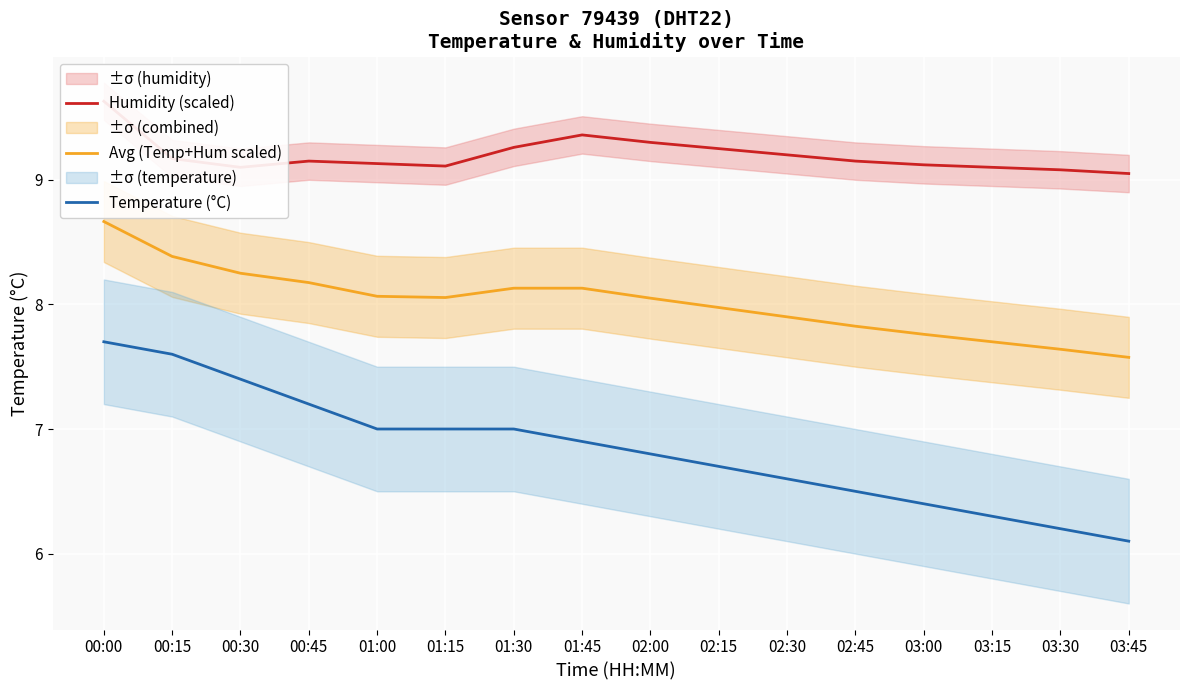

At how many categories does at least one series exceed 8?

16